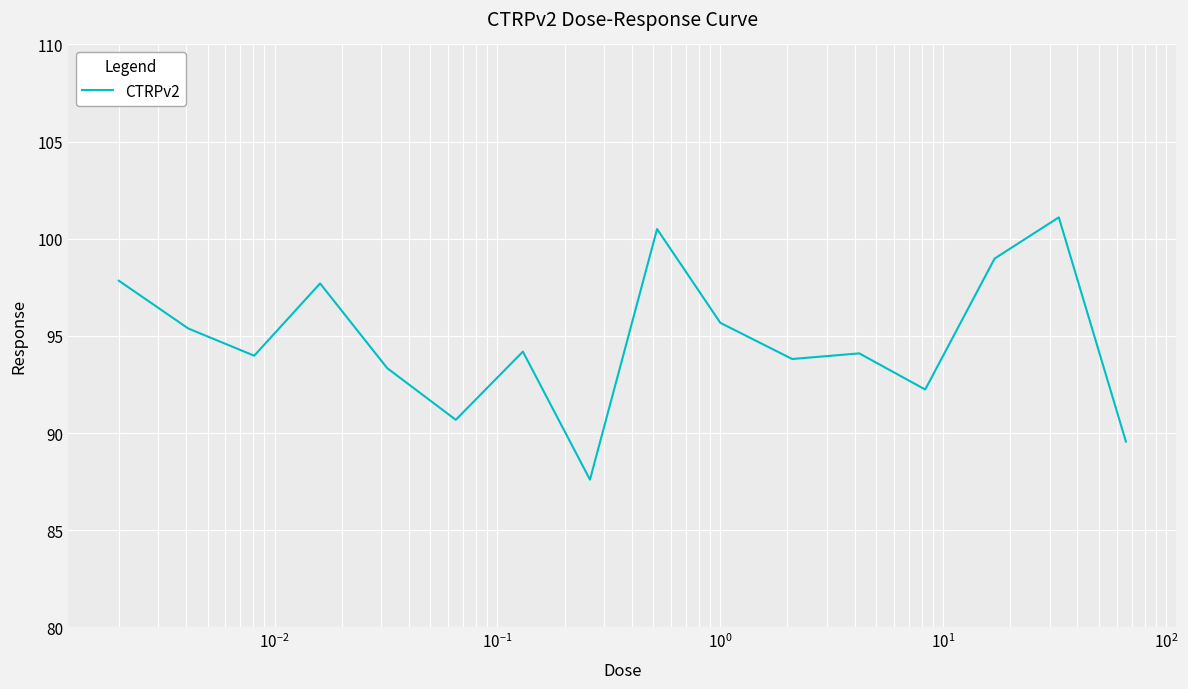

What is the greatest value displayed?

101.1